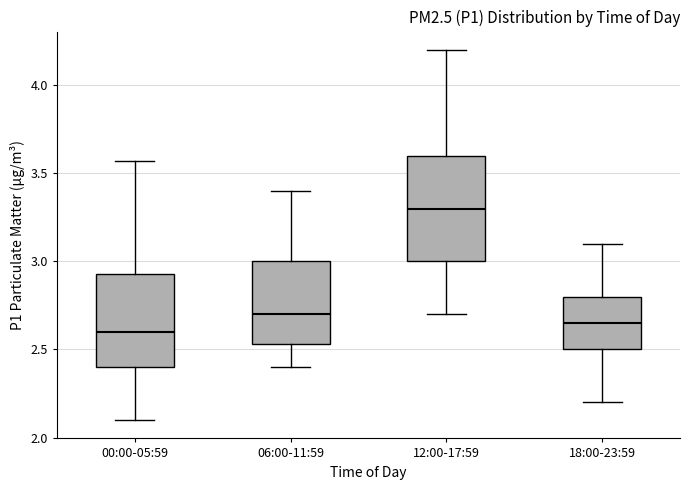

Reading left to right, read every box against the y-axis: the position of its median line, the range the box covers, and the ends of its whiskers. The values are not printed on the chart, so give them approximately, as read against the axis.

00:00-05:59: median 2.60, box 2.40 to 2.95, whiskers 2.10 to 3.55
06:00-11:59: median 2.70, box 2.55 to 3.00, whiskers 2.40 to 3.40
12:00-17:59: median 3.30, box 3.00 to 3.60, whiskers 2.70 to 4.20
18:00-23:59: median 2.65, box 2.50 to 2.80, whiskers 2.20 to 3.10